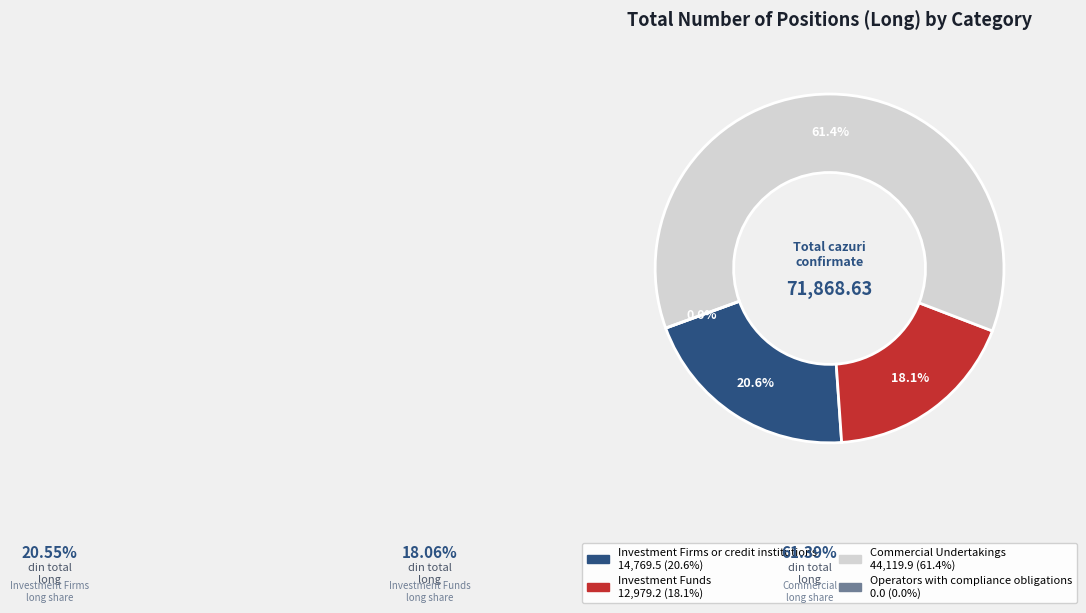

What portion of the pie excludes Commercial Undertakings?

38.6%